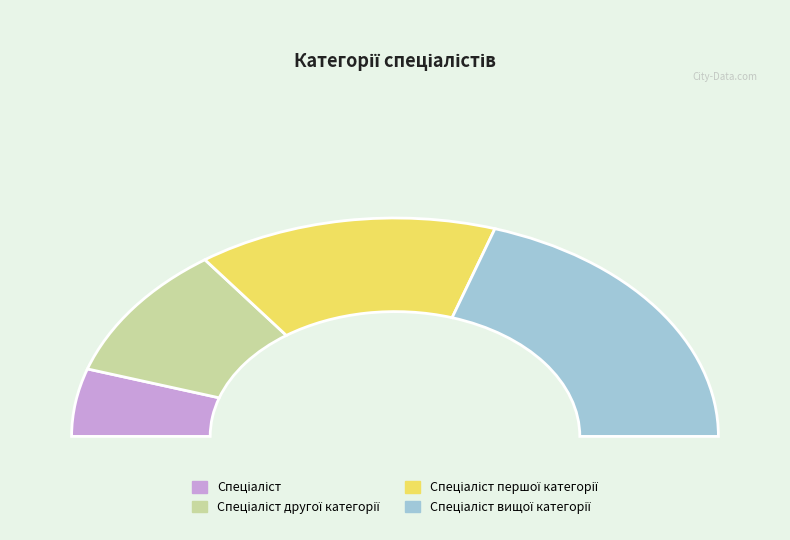

How many slices are in this pie chart?

4